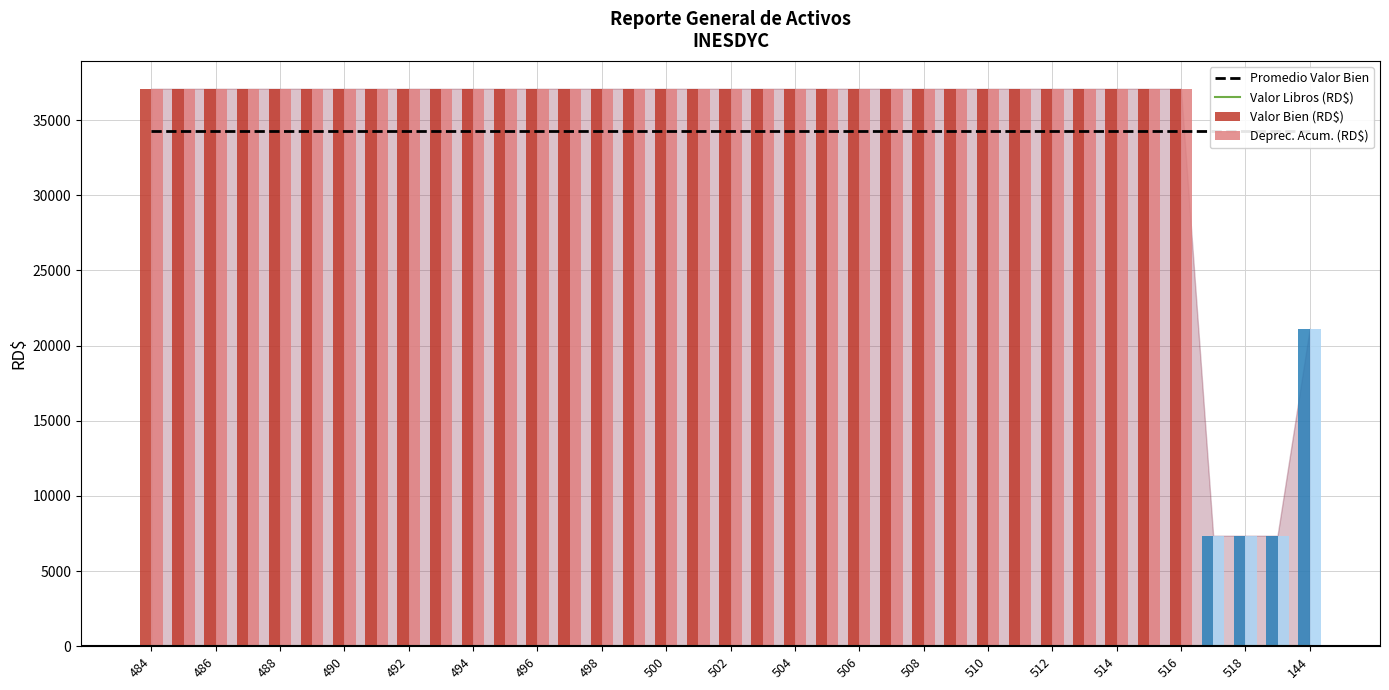

What are all the series names shown in the legend?

Promedio Valor Bien, Valor Libros (RD$), Valor Bien (RD$), Deprec. Acum. (RD$)